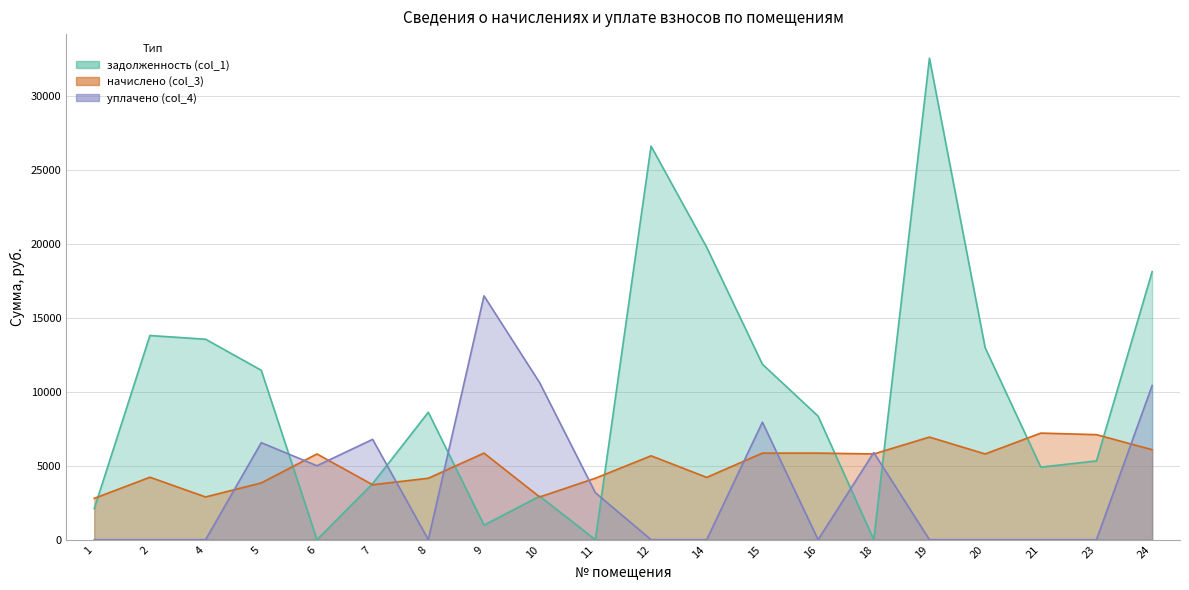

Reading left to right, transcribe all the data shown in this chart.

задолженность (col_1): 2095.2	13810.2	13559.5	11458.4	0.0	3792.6	8619.8	984.0	2942.8	0.0	26623.4	19776.0	11867.3	8357.0	0.0	32569.7	12989.0	4907.4	5328.4	18132.3
начислено (col_3): 2793.6	4224.0	2889.6	3840.0	5798.4	3715.2	4156.8	5856.0	2889.6	4156.8	5673.6	4214.4	5856.0	5856.0	5798.4	6940.8	5798.4	7209.6	7104.0	6086.4